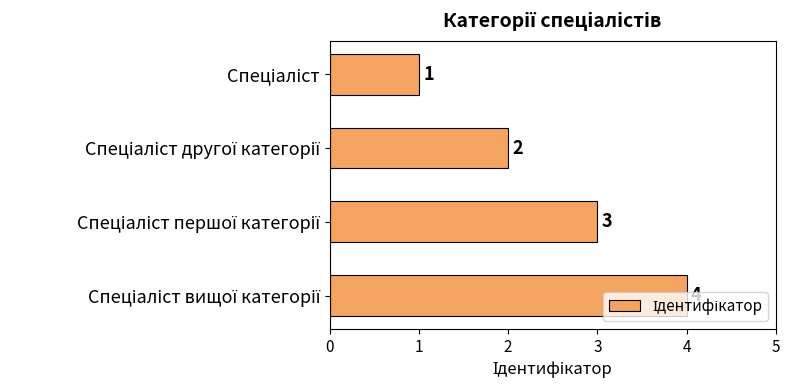

How many values are between 2 and 4?

3